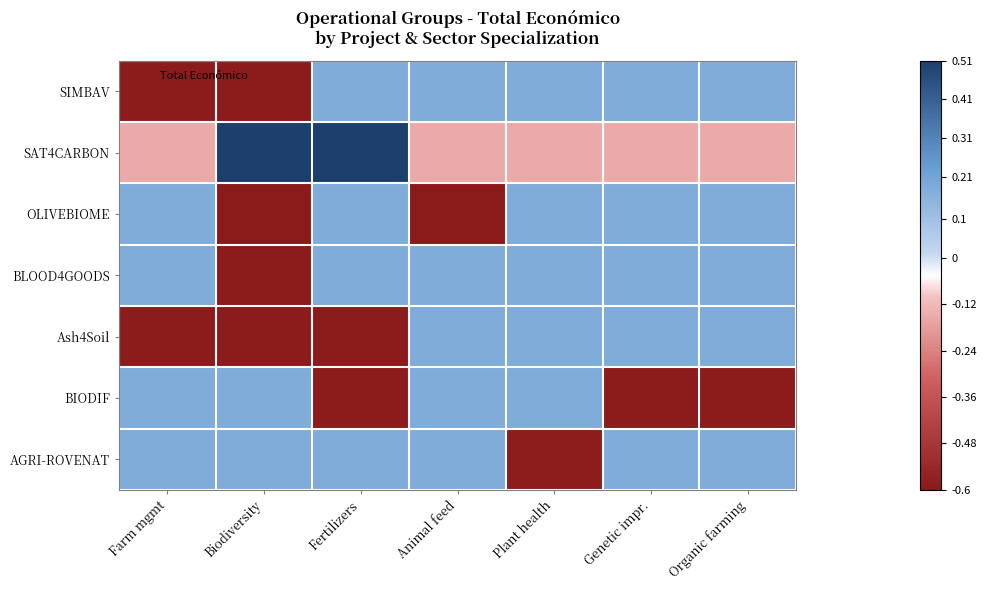

Reading left to right, list all the values displayed in this chart.

SIMBAV: Farm mgmt=-0.6	Biodiversity=-0.6	Fertilizers=0.2	Animal feed=0.2	Plant health=0.2	Genetic impr.=0.2	Organic farming=0.2
SAT4CARBON: Farm mgmt=-0.2	Biodiversity=0.5	Fertilizers=0.5	Animal feed=-0.2	Plant health=-0.2	Genetic impr.=-0.2	Organic farming=-0.2
OLIVEBIOME: Farm mgmt=0.2	Biodiversity=-0.6	Fertilizers=0.2	Animal feed=-0.6	Plant health=0.2	Genetic impr.=0.2	Organic farming=0.2
BLOOD4GOODS: Farm mgmt=0.2	Biodiversity=-0.6	Fertilizers=0.2	Animal feed=0.2	Plant health=0.2	Genetic impr.=0.2	Organic farming=0.2
Ash4Soil: Farm mgmt=-0.6	Biodiversity=-0.6	Fertilizers=-0.6	Animal feed=0.2	Plant health=0.2	Genetic impr.=0.2	Organic farming=0.2
BIODIF: Farm mgmt=0.2	Biodiversity=0.2	Fertilizers=-0.6	Animal feed=0.2	Plant health=0.2	Genetic impr.=-0.6	Organic farming=-0.6
AGRI-ROVENAT: Farm mgmt=0.2	Biodiversity=0.2	Fertilizers=0.2	Animal feed=0.2	Plant health=-0.6	Genetic impr.=0.2	Organic farming=0.2